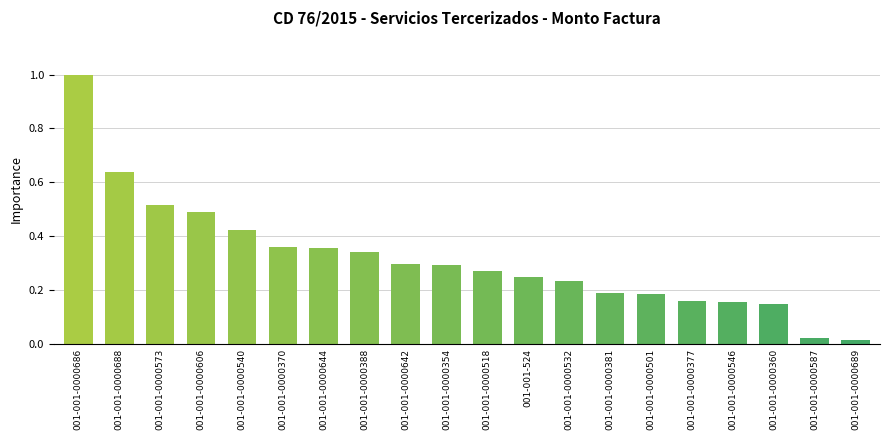

Which category has the highest value across all series?

001-001-0000686